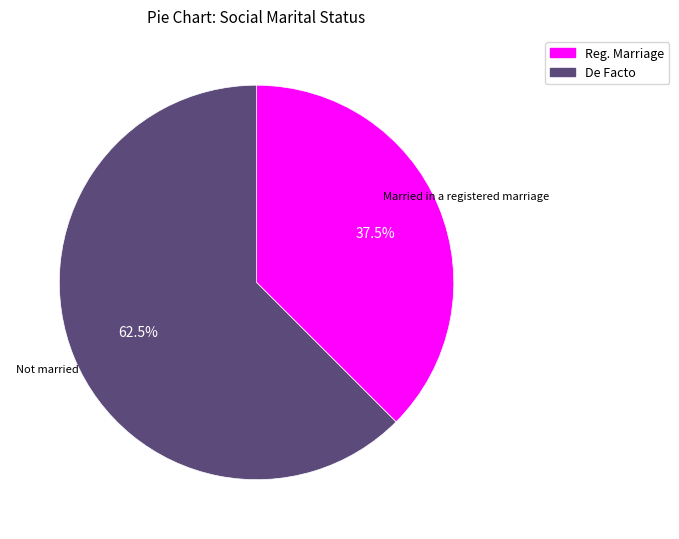

Which category has the biggest portion of the pie?

De Facto